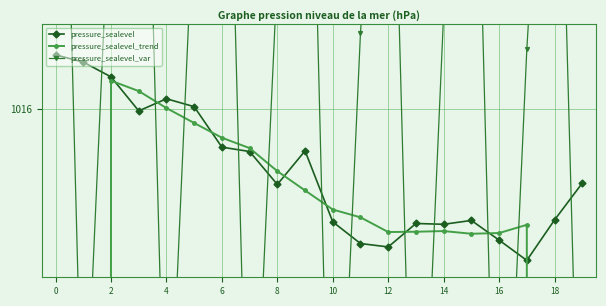

How many values in the pressure_sealevel_var series are below 1016?

7